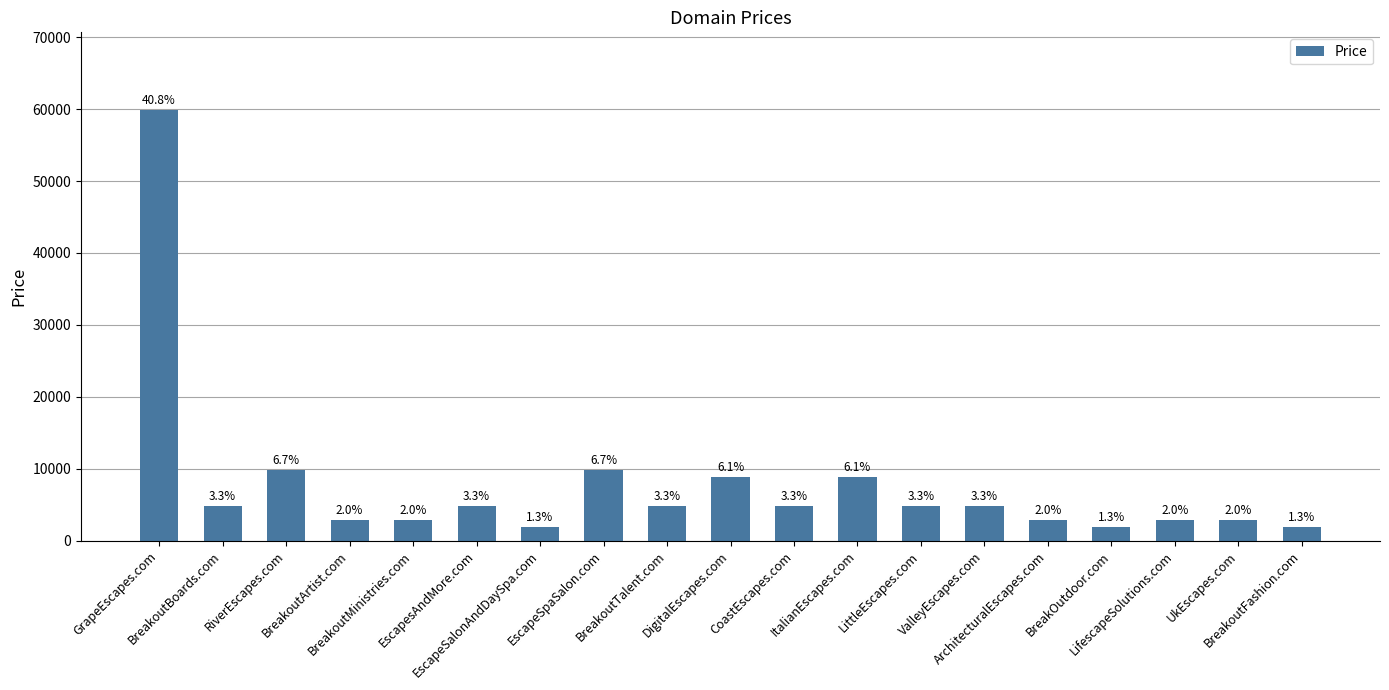

What is the change in value from LittleEscapes.com to BreakoutFashion.com?

-3000